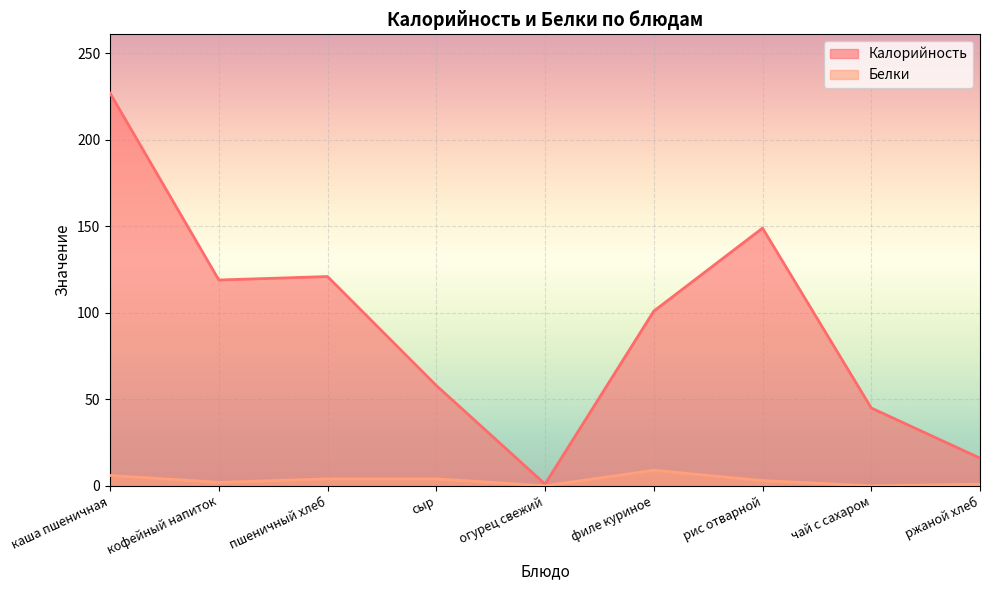

The Белки series shows 4 at сыр. True or false?

True